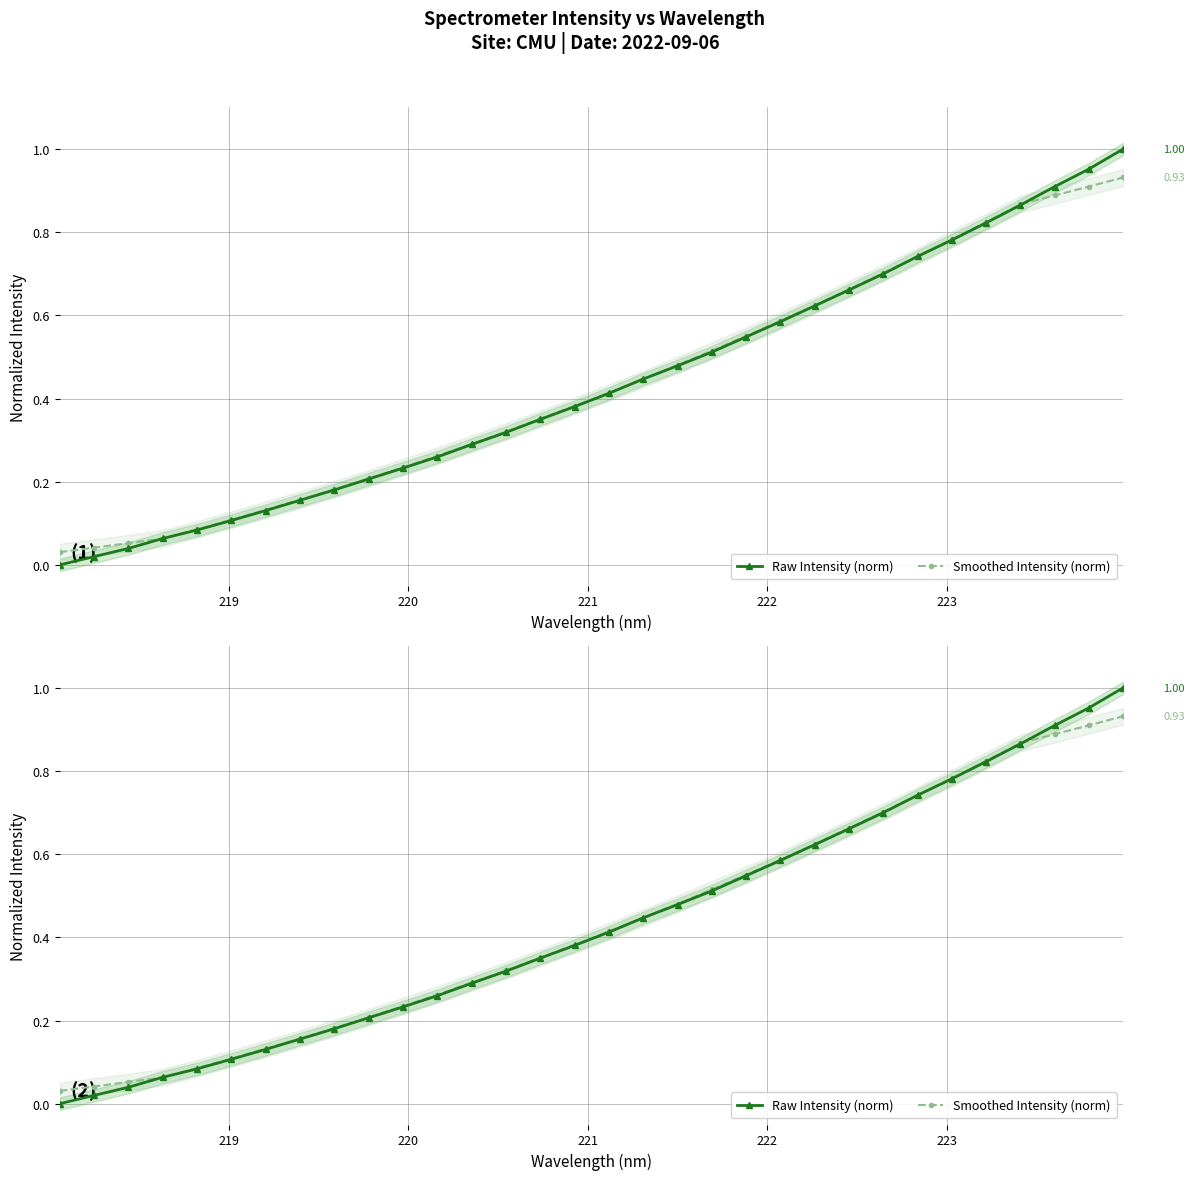

Rank the series by their average value, from highest to lowest.

Raw Intensity (norm), Smoothed Intensity (norm)